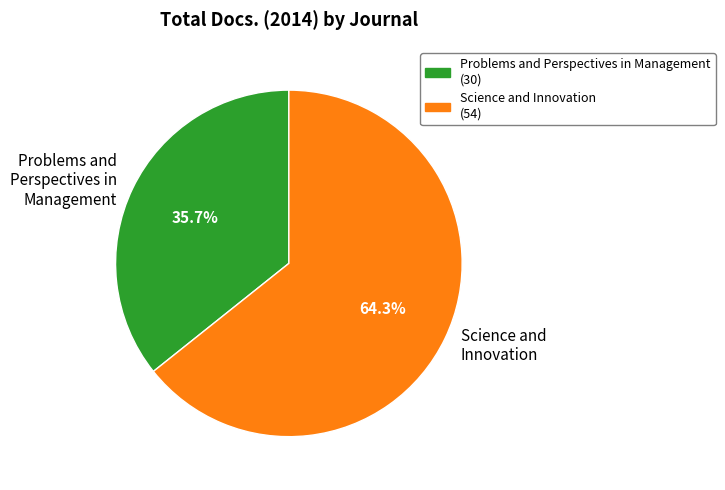

What portion of the pie excludes Problems and Perspectives in Management?

64.3%